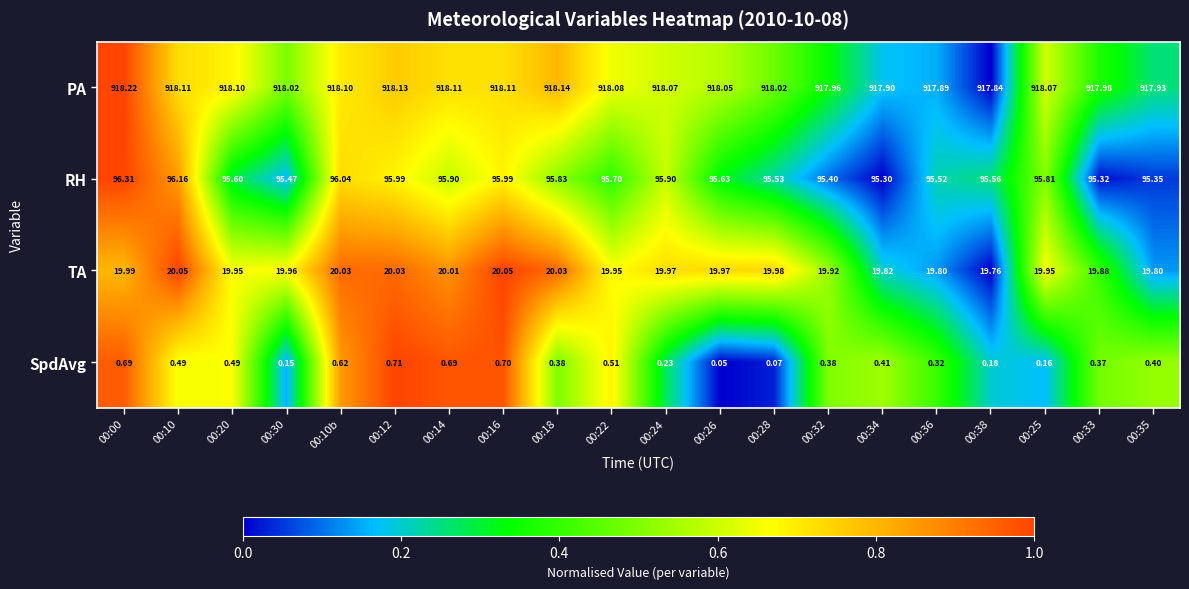

At 00:34, list the series in order from smallest to largest.

SpdAvg, TA, RH, PA